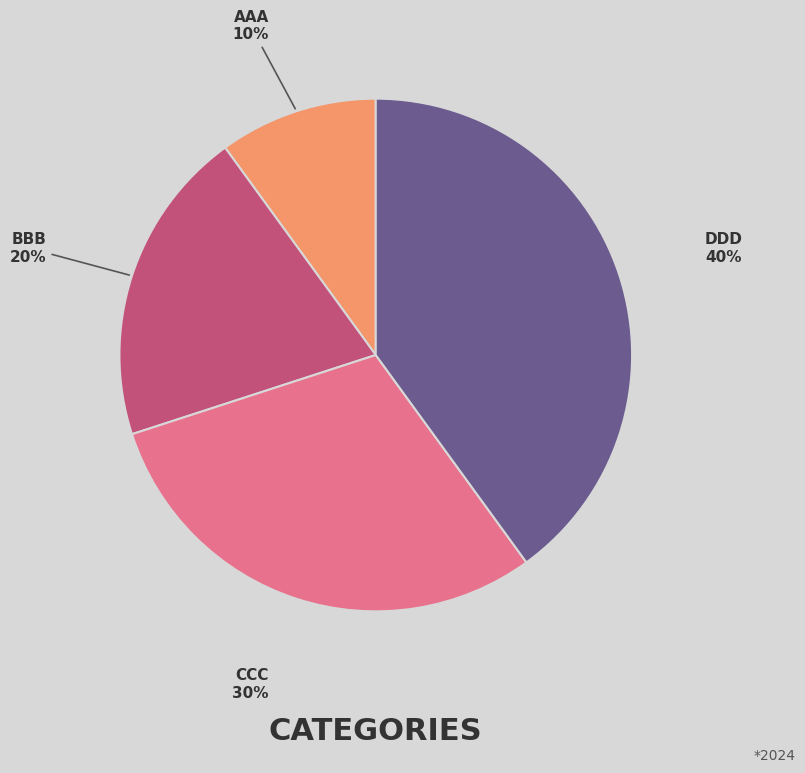

To the nearest percent, what is the average slice percentage?

25%